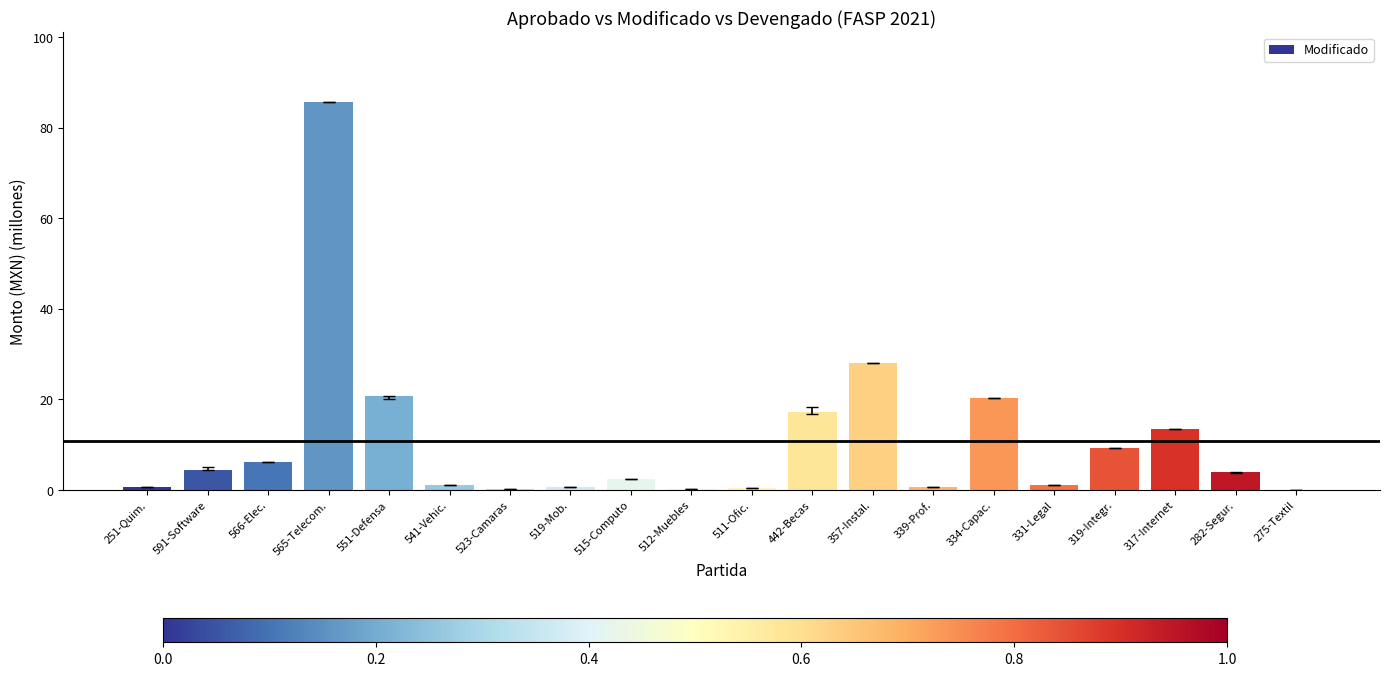

Read the value at 317-Internet.

13.5